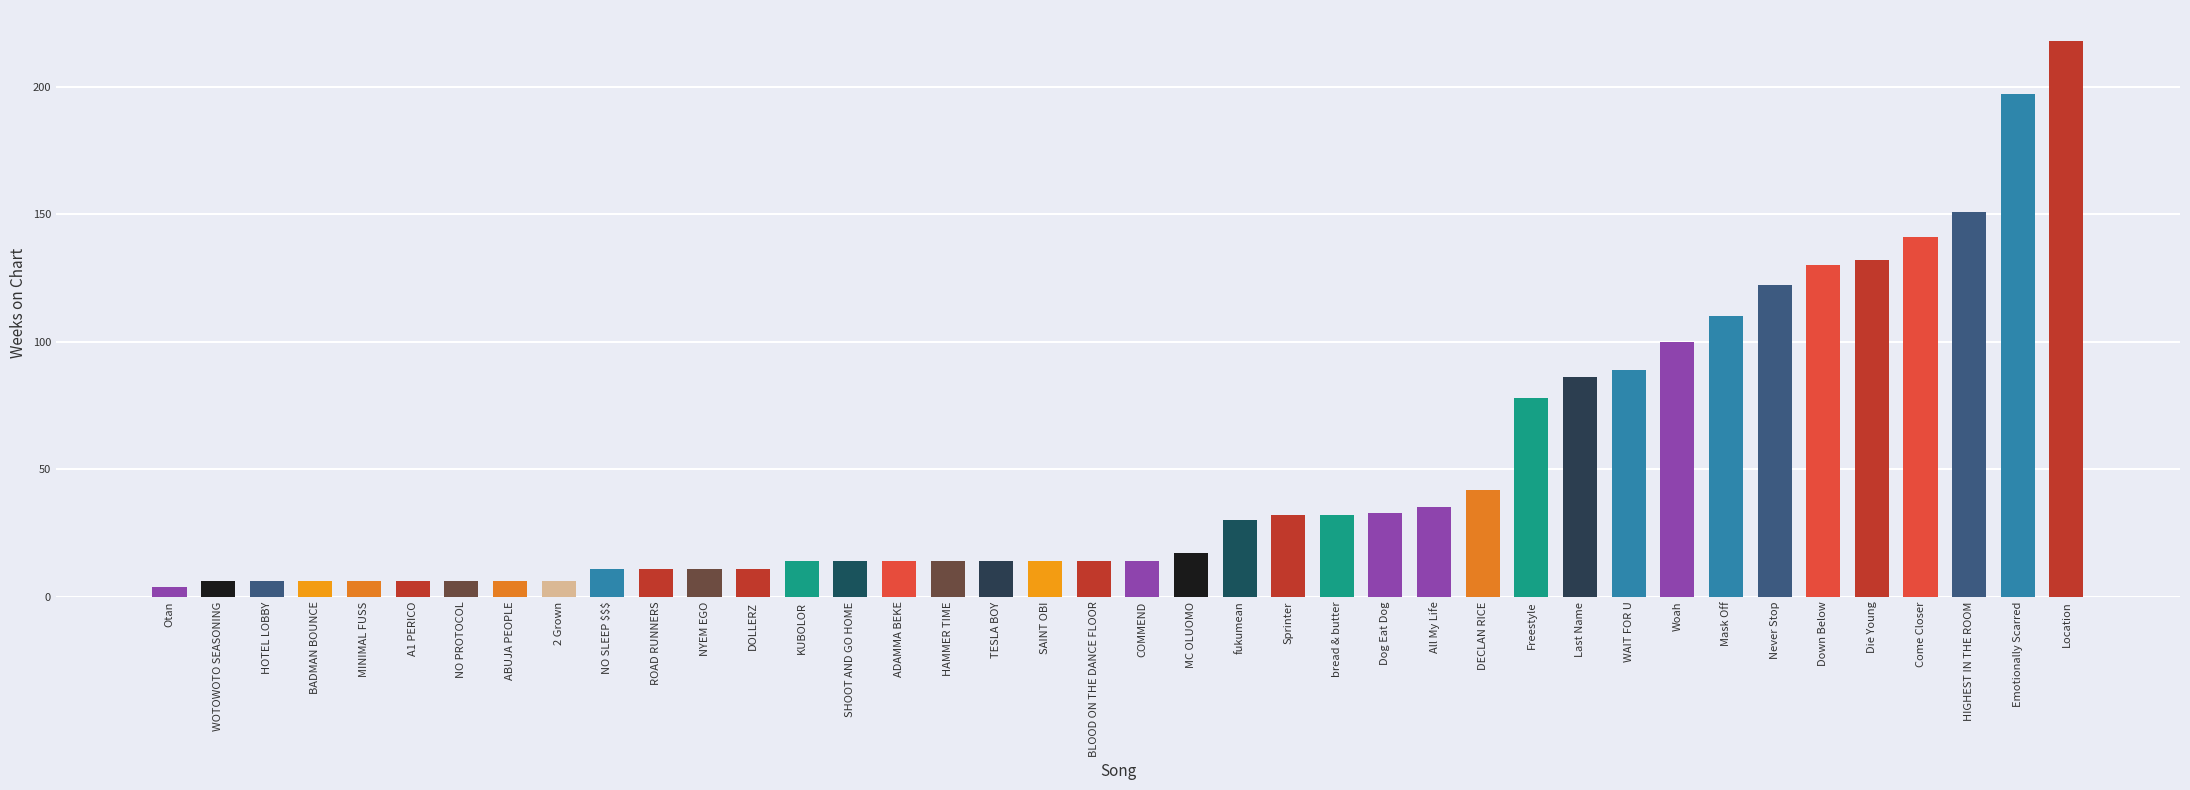

The chart shows a value of 20 at ROAD RUNNERS. True or false?

False